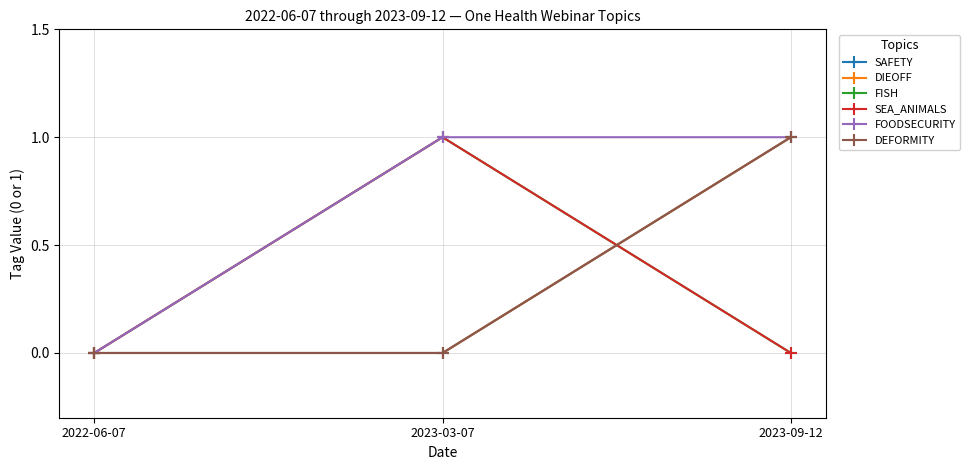

Which series has the largest range (max minus min)?

SAFETY